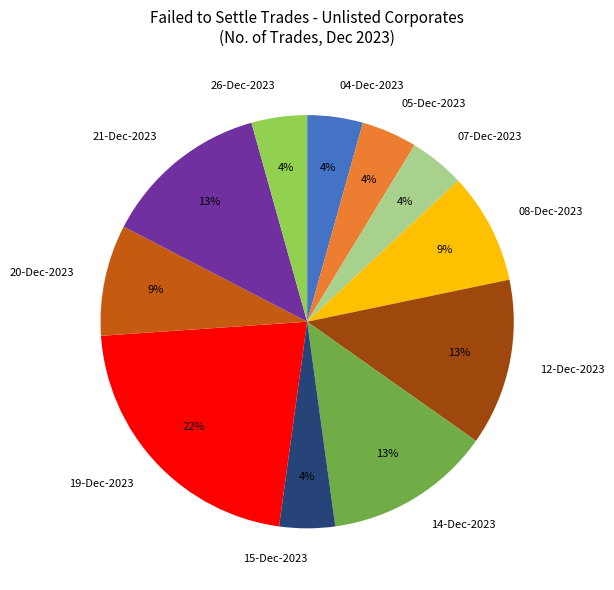

Is there a majority slice in this chart?

No